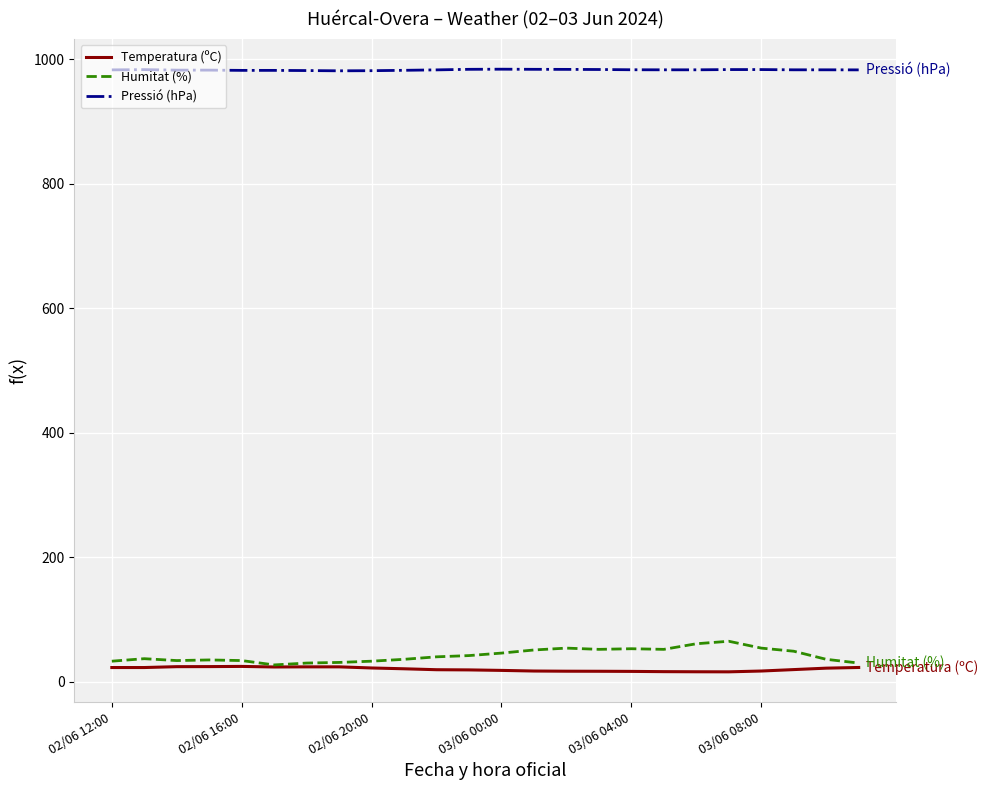

What is the lowest value of the Humitat (%) series?

27.0